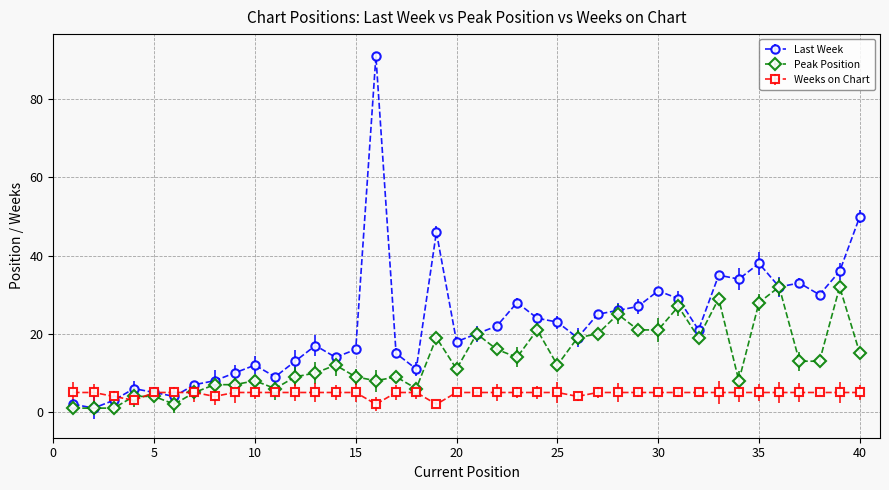

Which series has the largest range (max minus min)?

Last Week